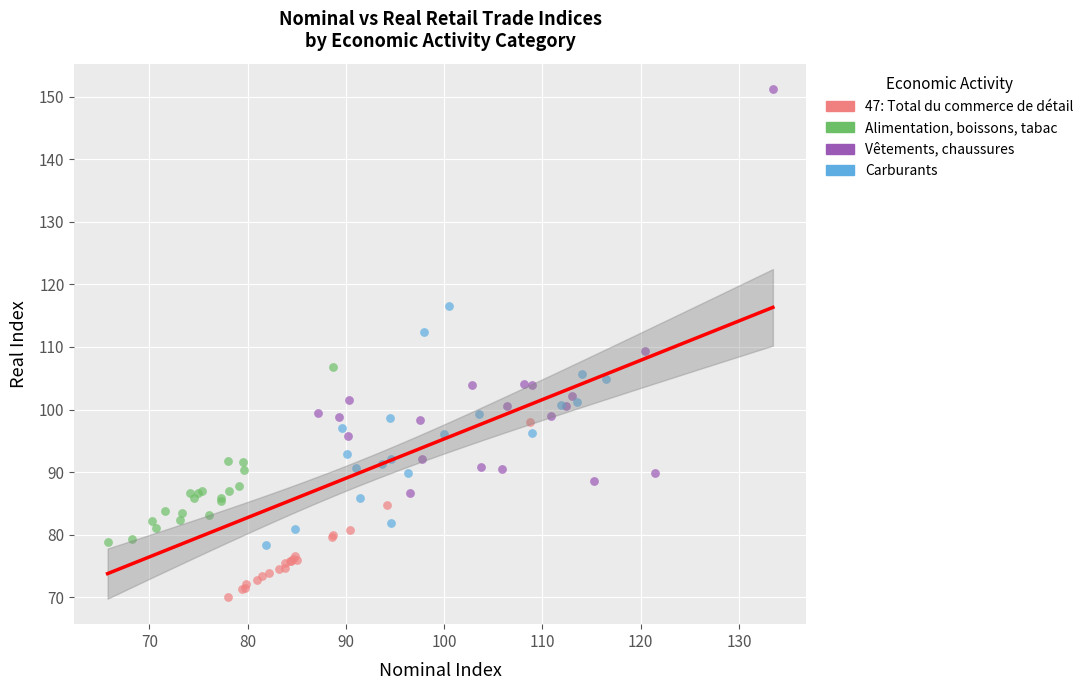

Which series reaches the maximum Y coordinate?

Vêtements, chaussures